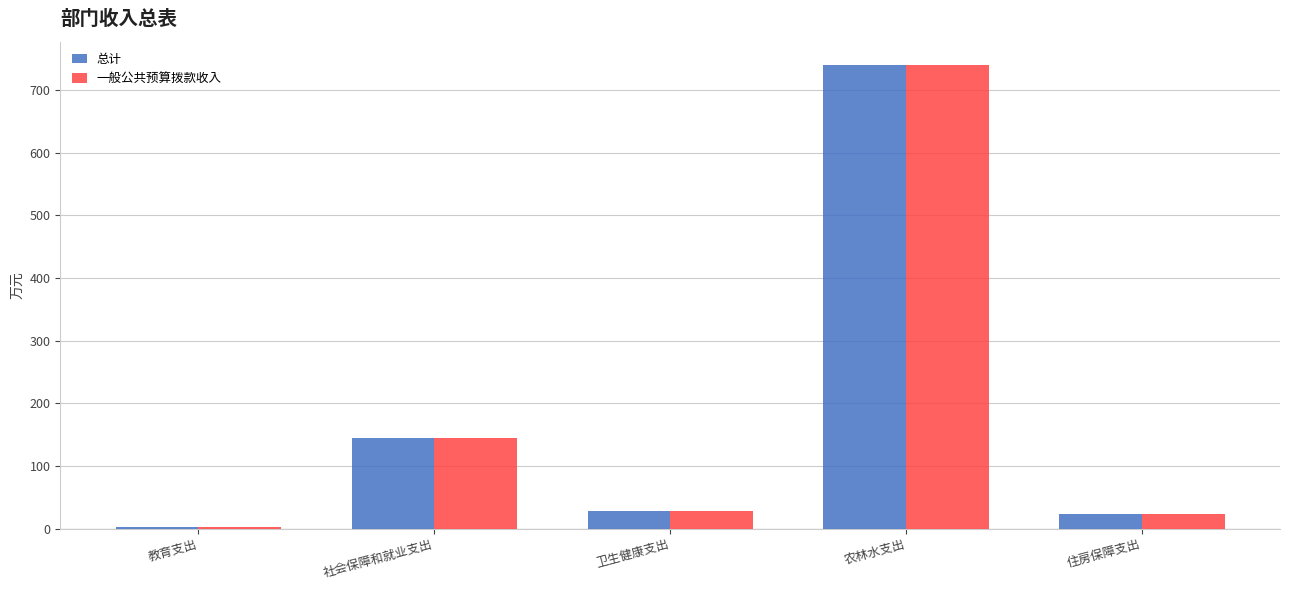

At which category is the sum across all series the highest?

农林水支出